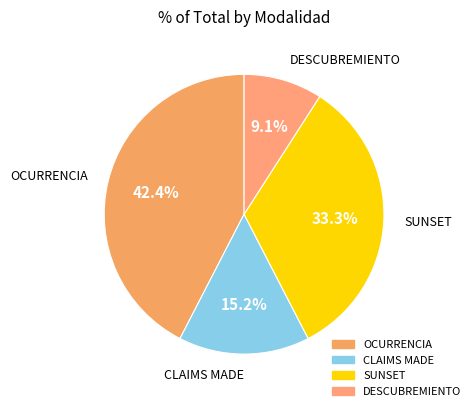

What is the largest slice in the pie chart?

OCURRENCIA